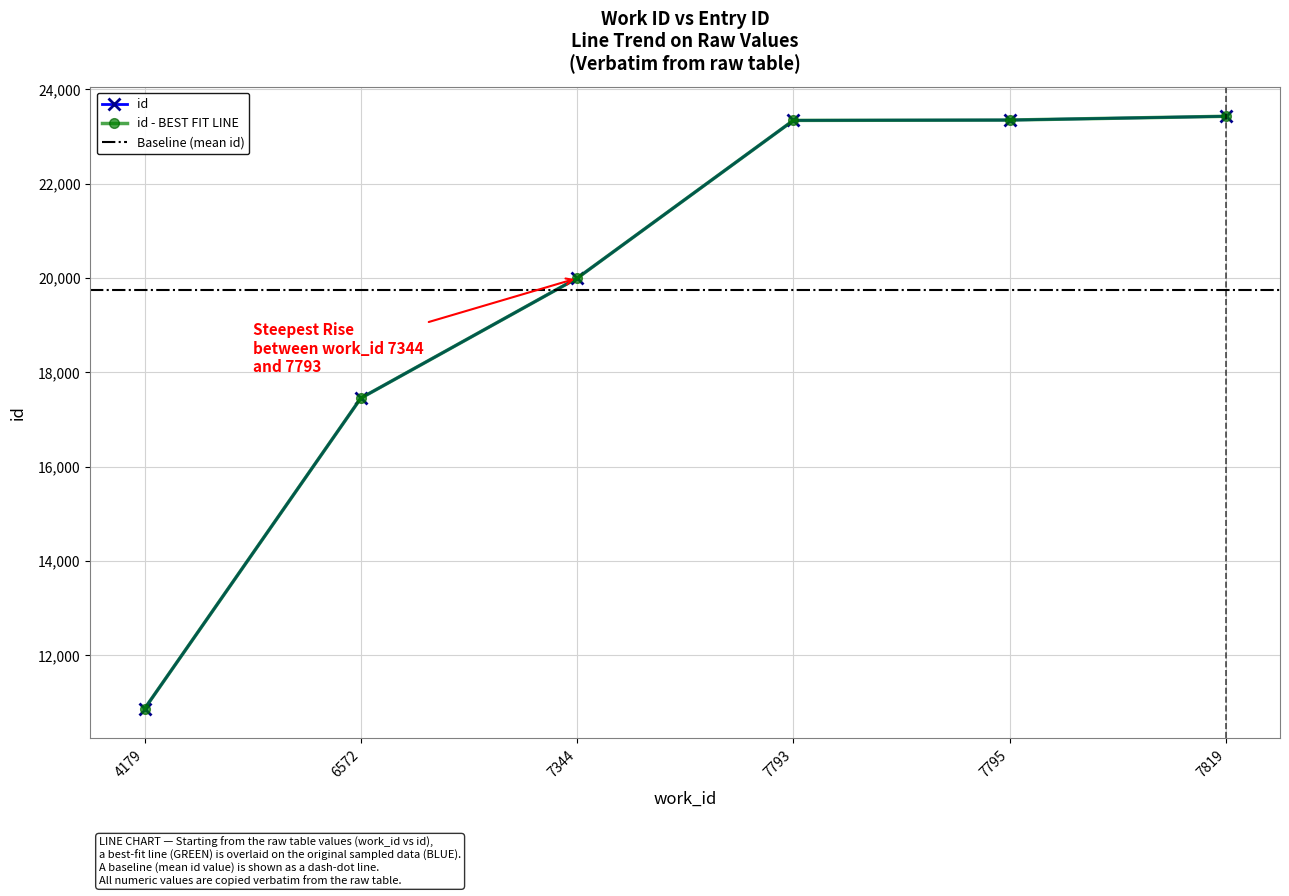

Rank the categories by value from lowest to highest.

4179, 6572, 7344, 7793, 7795, 7819